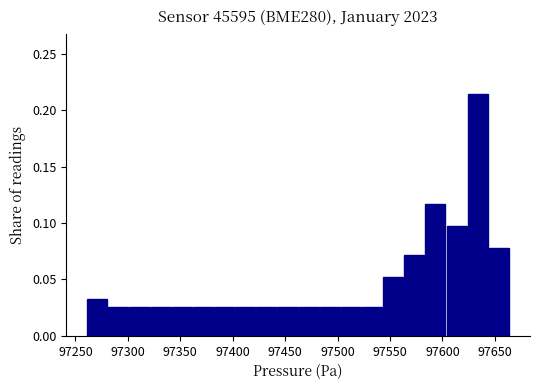

What is the height of the bar covering 97360 to 97380 on the x-axis? Neither the bar edges nor the heights are printed on the chart, so give them approximately, as read against the axes.

0.025